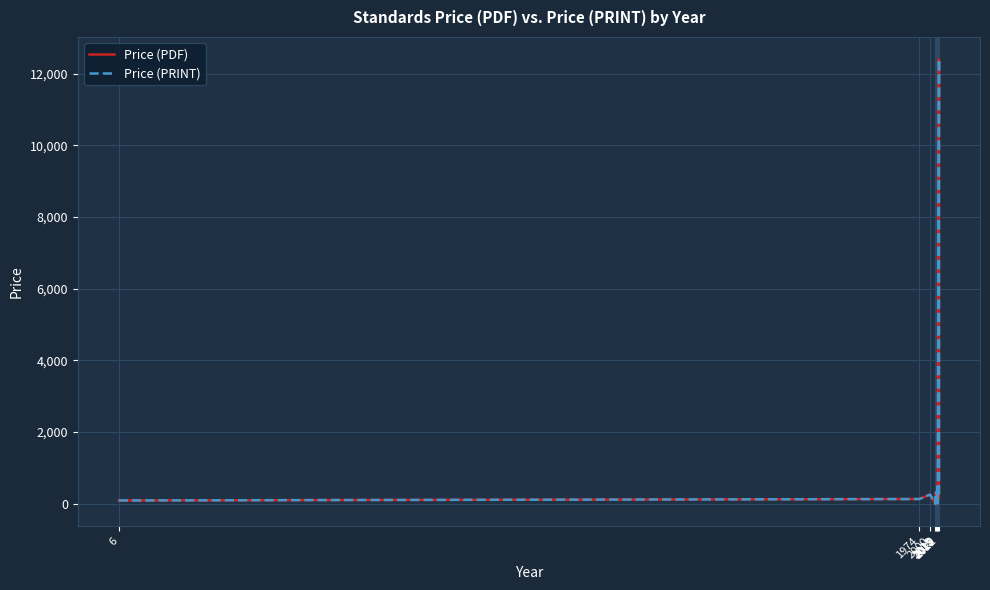

What is the label of the 3rd point from the right?

16